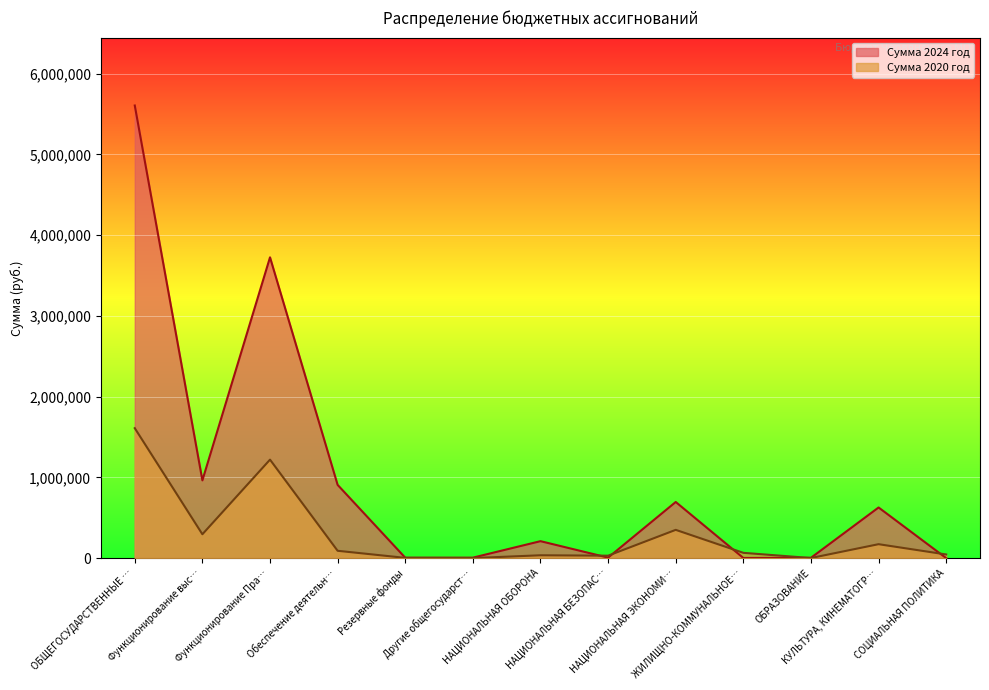

Rank the categories by Сумма 2024 год value from highest to lowest.

ОБЩЕГОСУДАРСТВЕННЫЕ …, Функционирование Пра…, Функционирование выс…, Обеспечение деятельн…, НАЦИОНАЛЬНАЯ ЭКОНОМИ…, КУЛЬТУРА, КИНЕМАТОГР…, НАЦИОНАЛЬНАЯ ОБОРОНА, НАЦИОНАЛЬНАЯ БЕЗОПАС…, Другие общегосударст…, Резервные фонды, ОБРАЗОВАНИЕ, ЖИЛИЩНО-КОММУНАЛЬНОЕ…, СОЦИАЛЬНАЯ ПОЛИТИКА